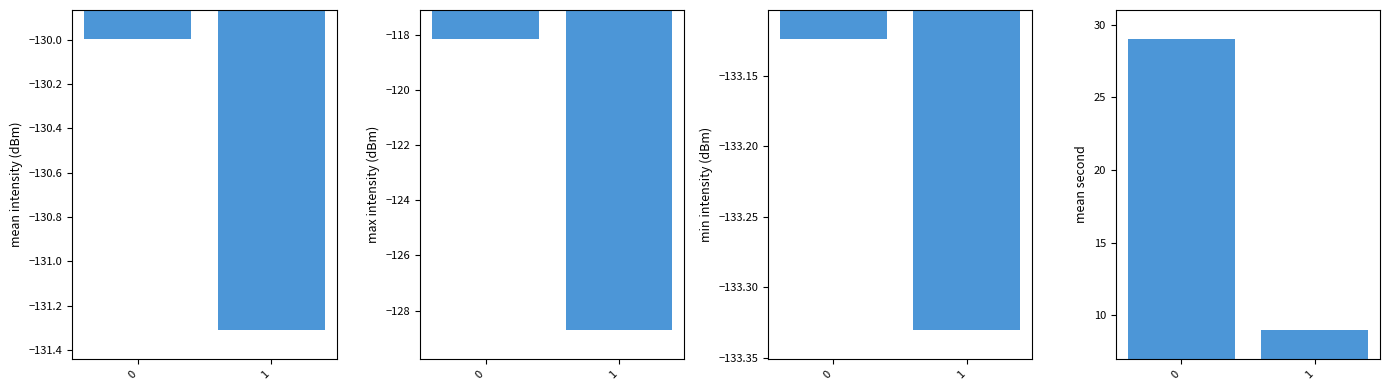

What is the difference between the highest and lowest values at 1?

142.3